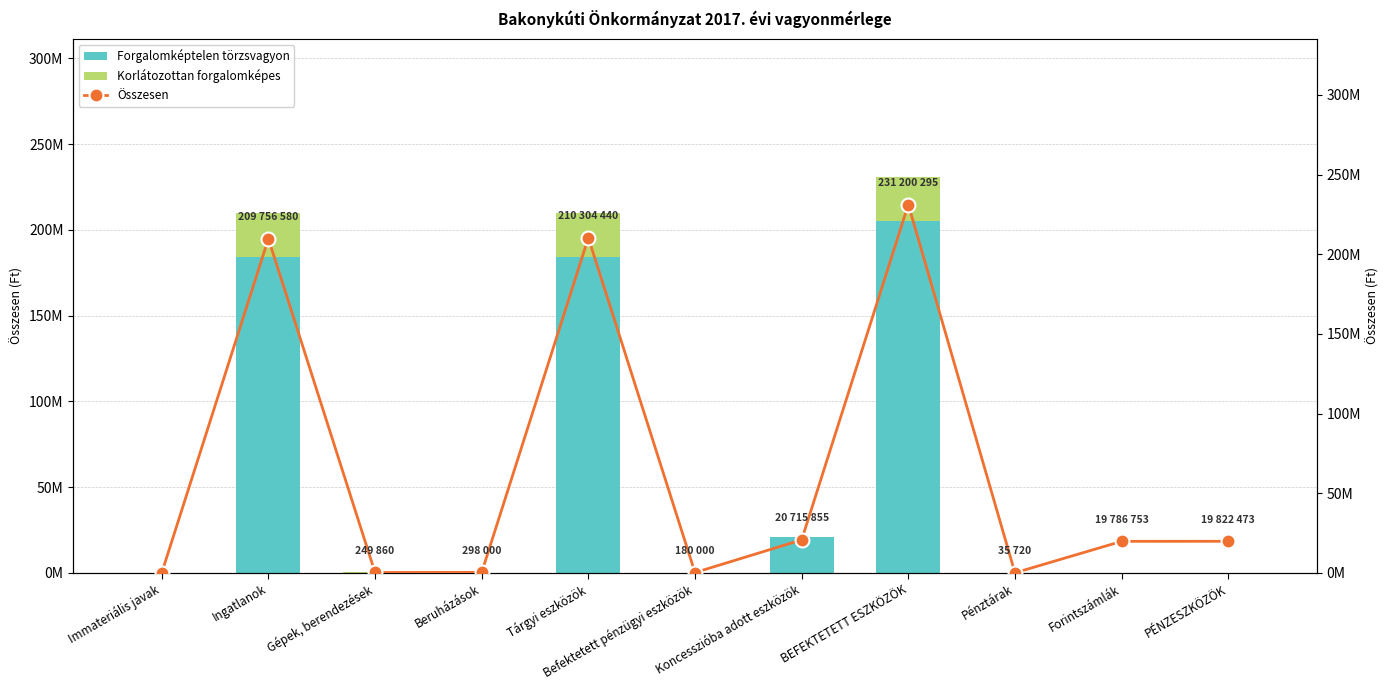

The Forgalomképtelen törzsvagyon series shows 0 at Immateriális javak. True or false?

True